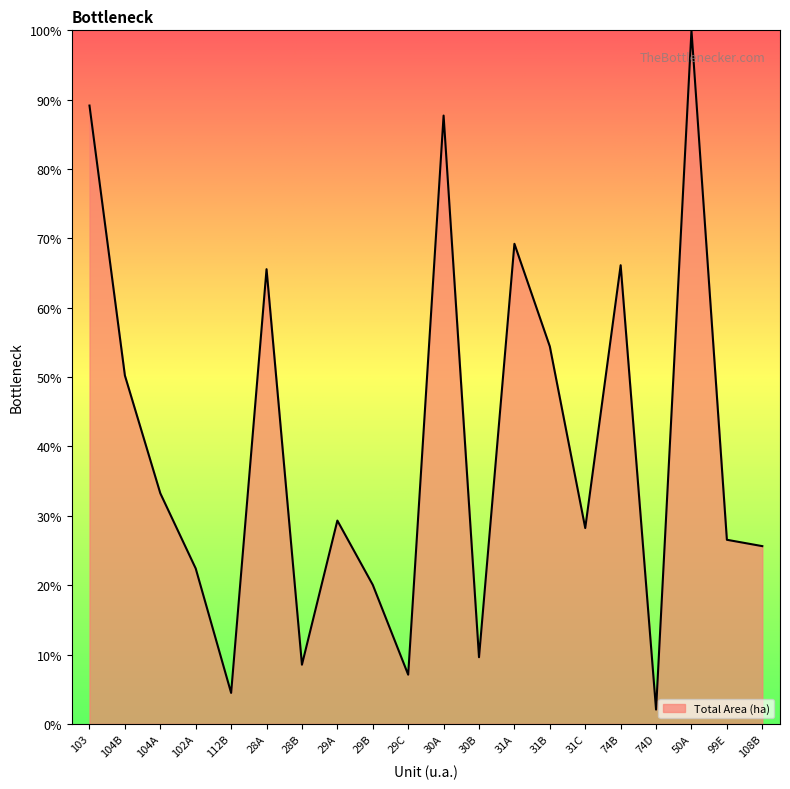

Which label corresponds to the largest value in the chart?

50A